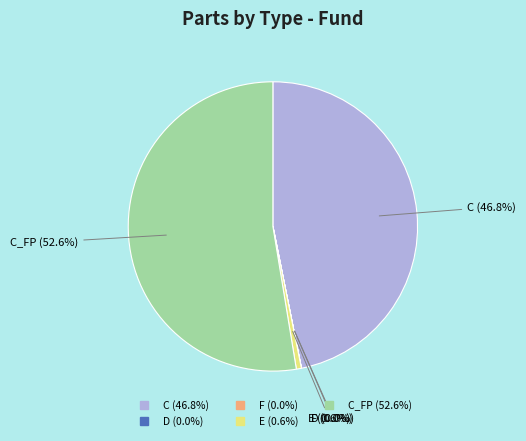

Is there a majority slice in this chart?

Yes